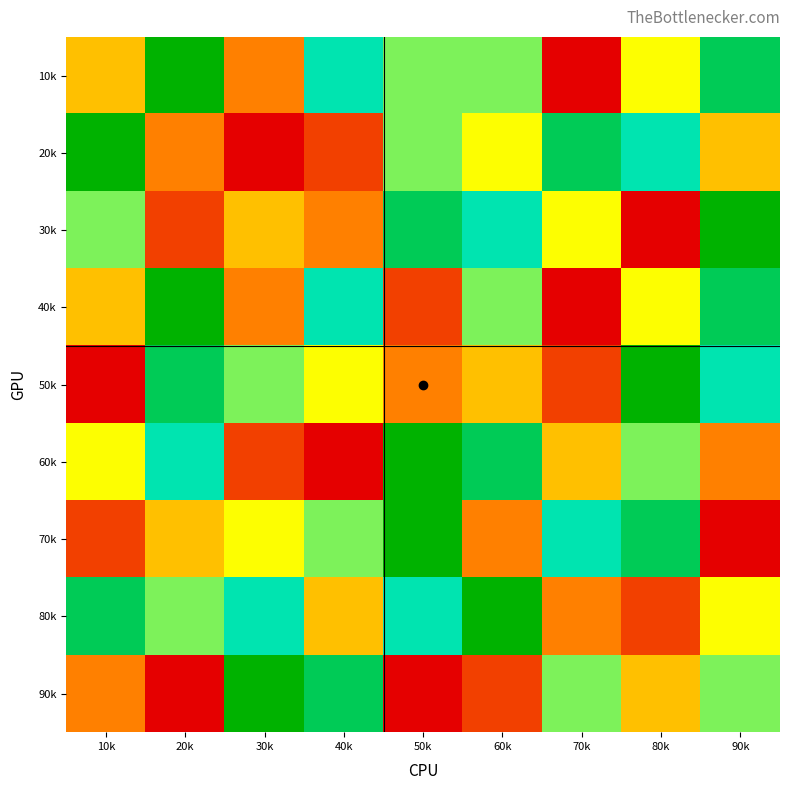

Between 80k and 30k, which is larger?

80k